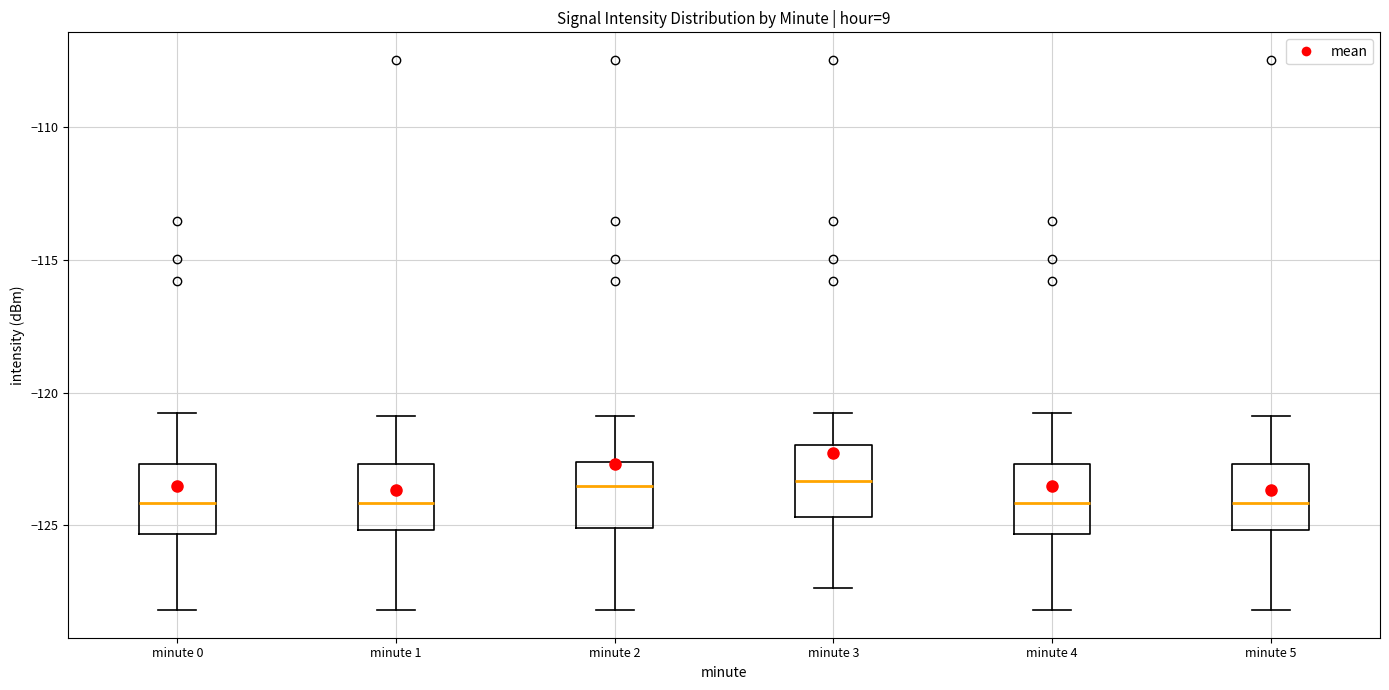

Reading left to right, transcribe this box plot: for each box, give where its median line is, the range the box spans, and where its two whiskers end, as read against the y-axis. The values are not printed on the chart, so give them approximately, as read against the axis.

minute 0: median -124.0, box -125.5 to -122.5, whiskers -128.0 to -121.0
minute 1: median -124.0, box -125.0 to -122.5, whiskers -128.0 to -121.0
minute 2: median -123.5, box -125.0 to -122.5, whiskers -128.0 to -121.0
minute 3: median -123.5, box -124.5 to -122.0, whiskers -127.5 to -121.0
minute 4: median -124.0, box -125.5 to -122.5, whiskers -128.0 to -121.0
minute 5: median -124.0, box -125.0 to -122.5, whiskers -128.0 to -121.0